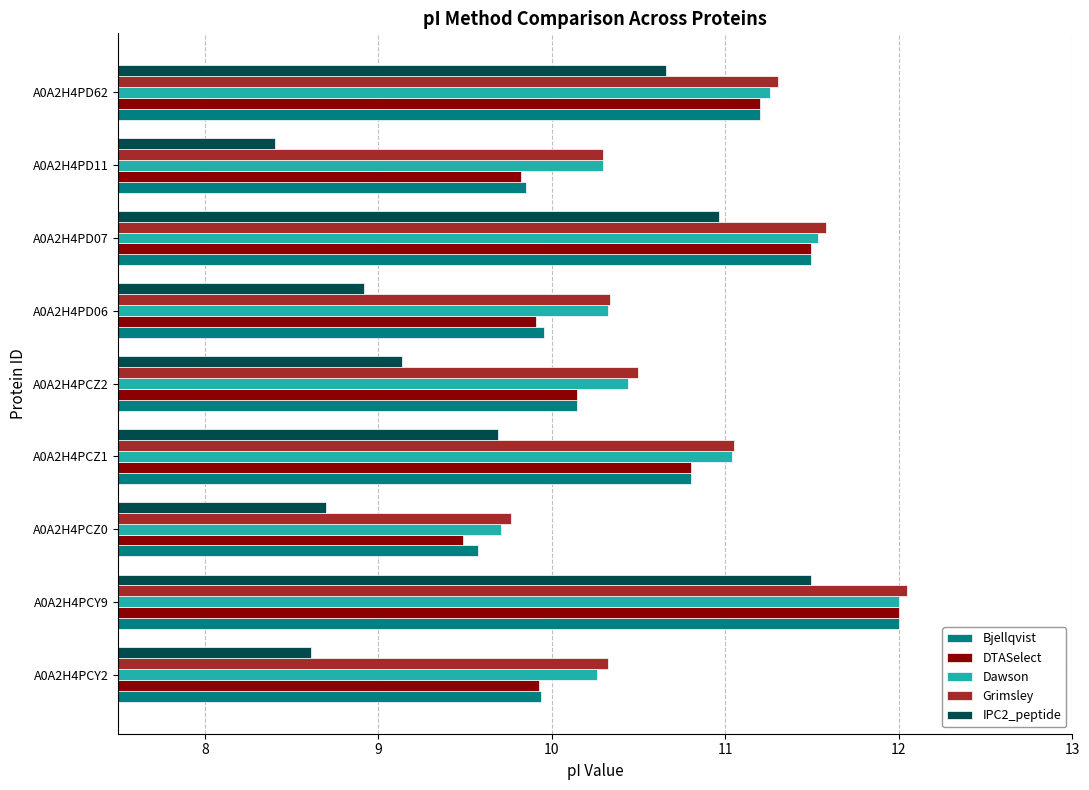

What is the difference between the IPC2_peptide values at A0A2H4PD62 and A0A2H4PCY2?

2.0